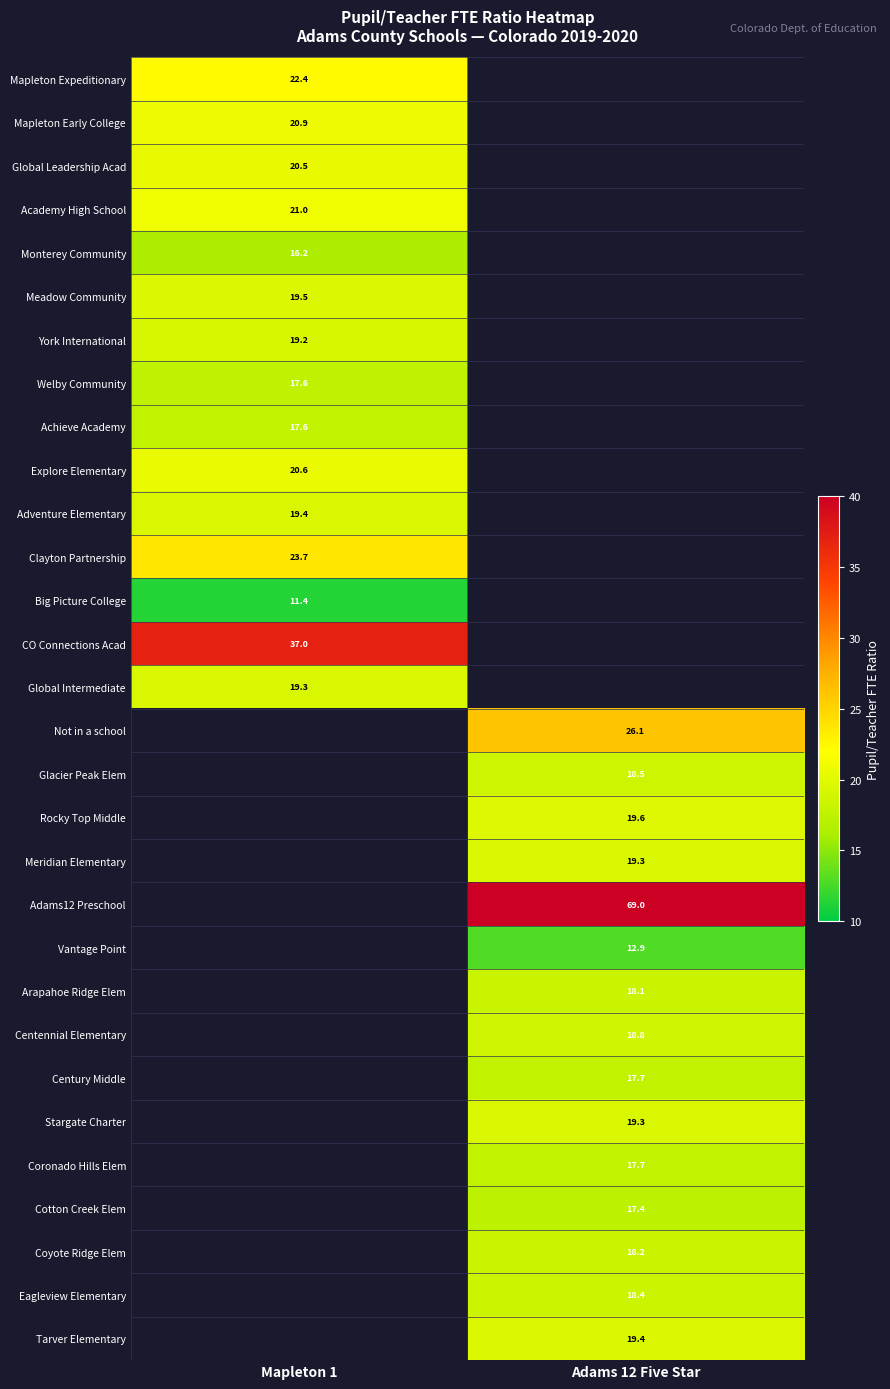

At how many categories does at least one series exceed 11?

2